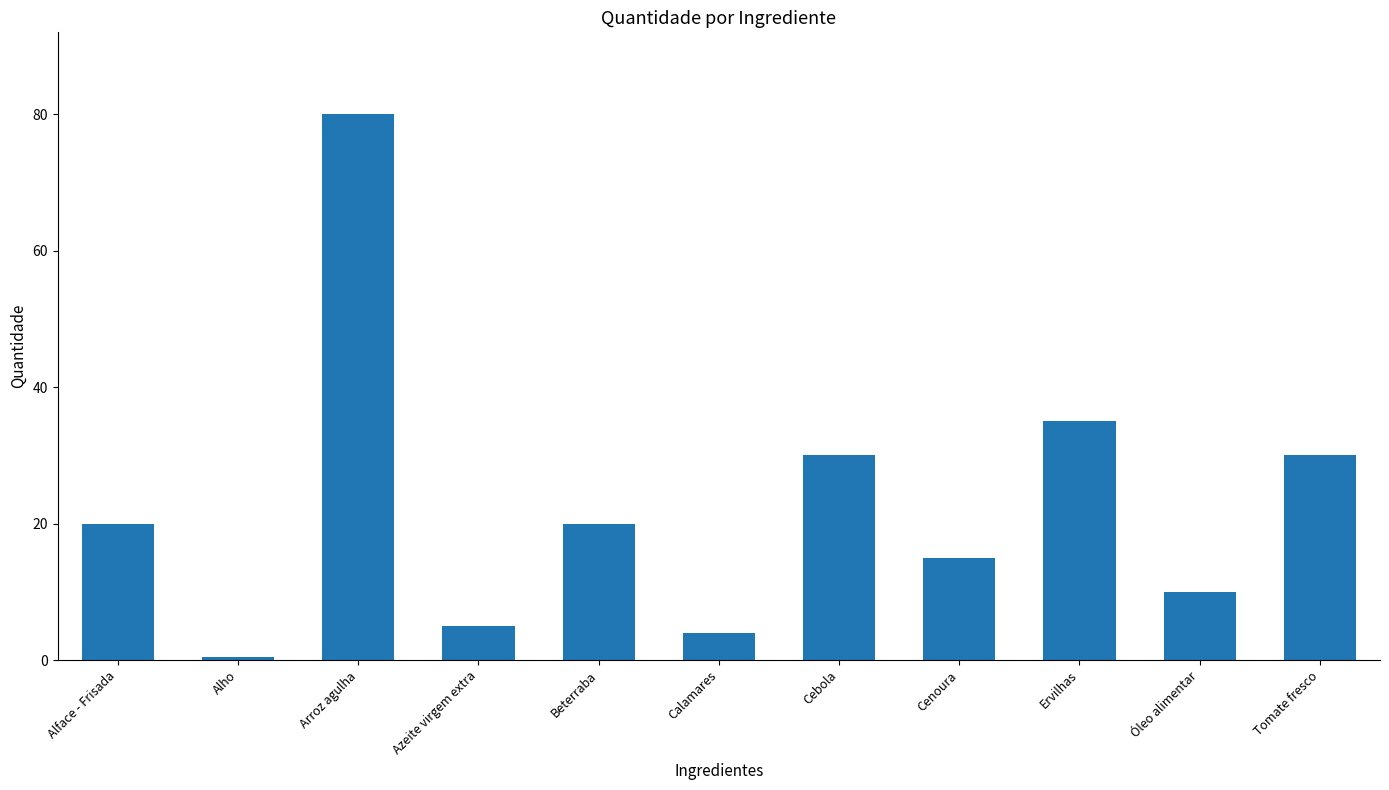

Reading left to right, what are all the values shown in this chart?

Alface - Frisada=20.0	Alho=0.5	Arroz agulha=80.0	Azeite virgem extra=5.0	Beterraba=20.0	Calamares=4.0	Cebola=30.0	Cenoura=15.0	Ervilhas=35.0	Óleo alimentar=10.0	Tomate fresco=30.0